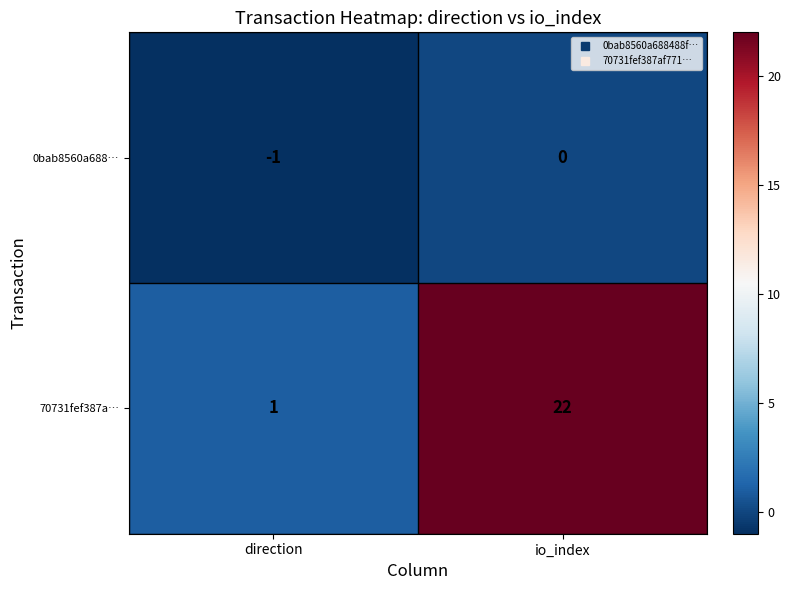

Which series has the widest spread of values?

70731fef387a…